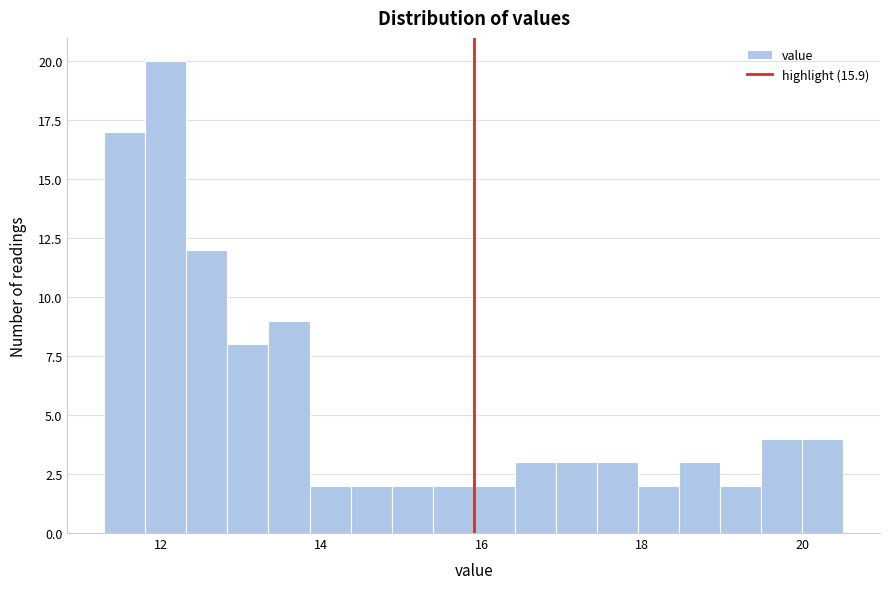

Read against the x-axis, roughly where is the centre of the tallest bar?

12.0